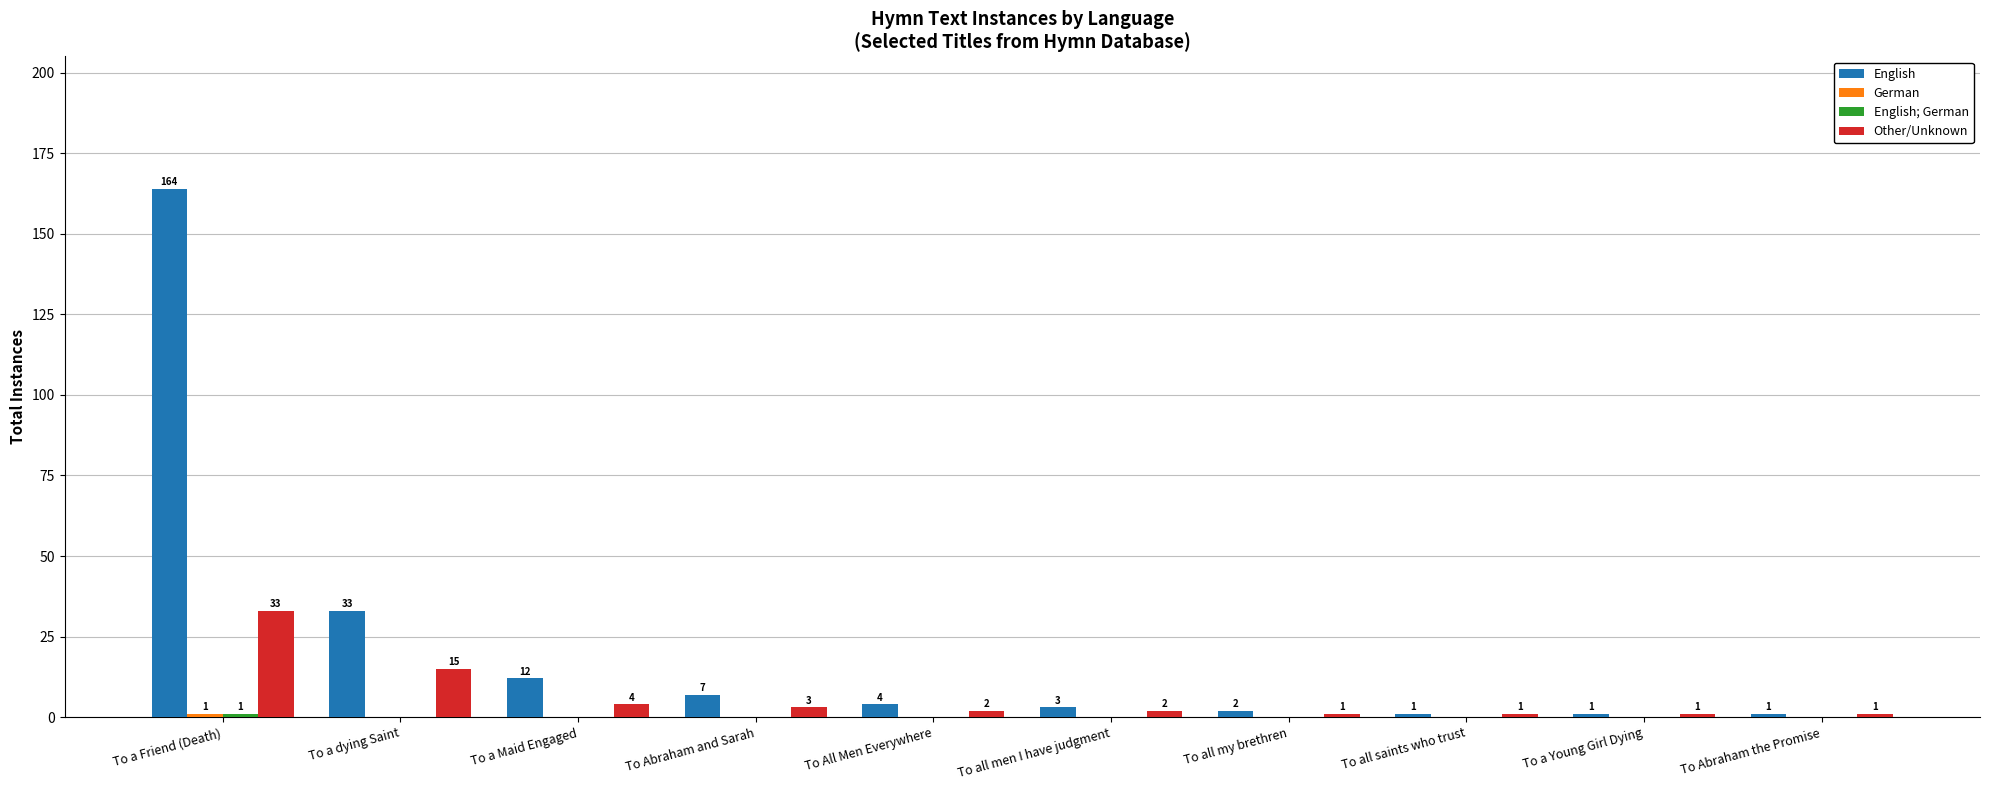

What is the sum of all English values?

228